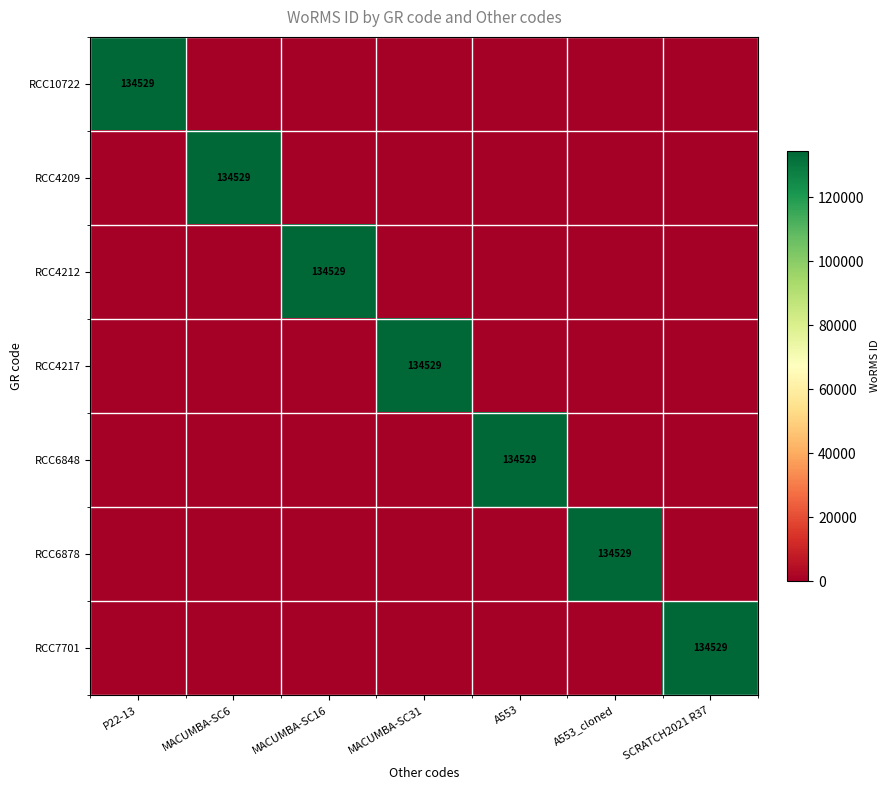

Is it true that RCC4217 equals 134529 at MACUMBA-SC31?

True